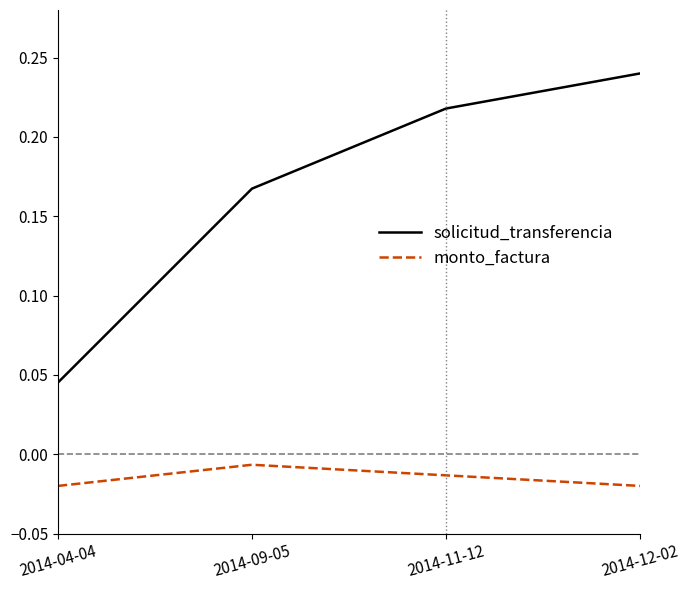

At which category does the chart reach its peak across all series?

2014-12-02